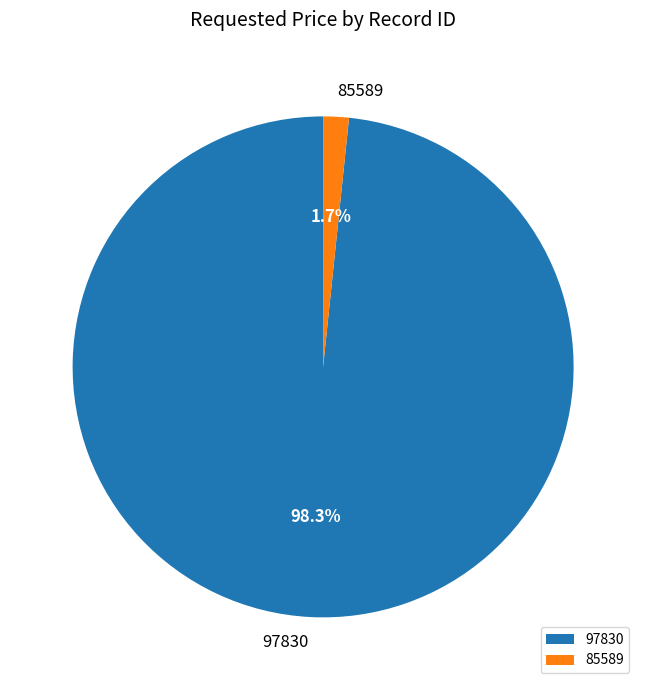

To the nearest percent, what is the combined percentage of 97830 and 85589?

100%